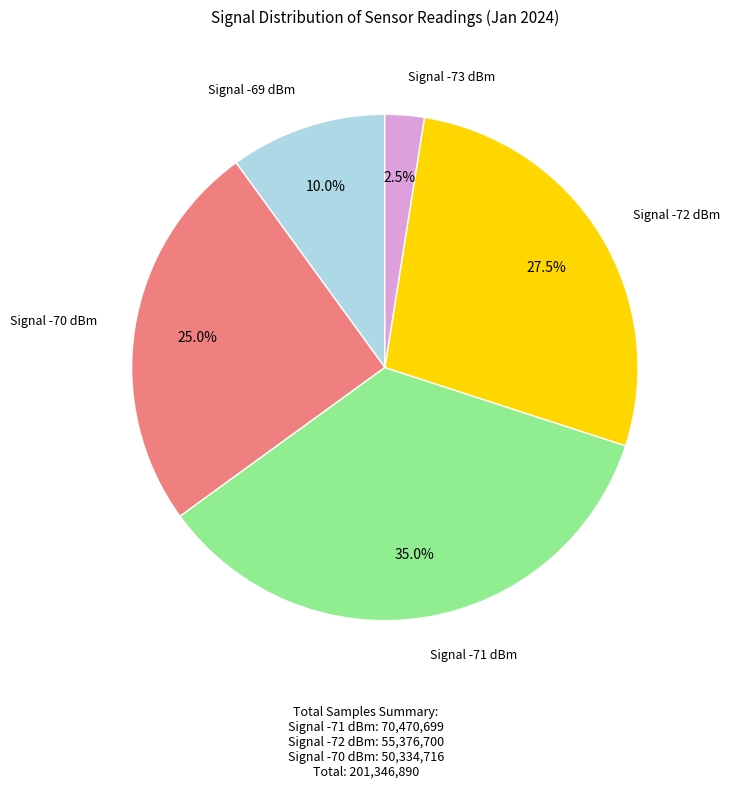

How many slices are in this pie chart?

5